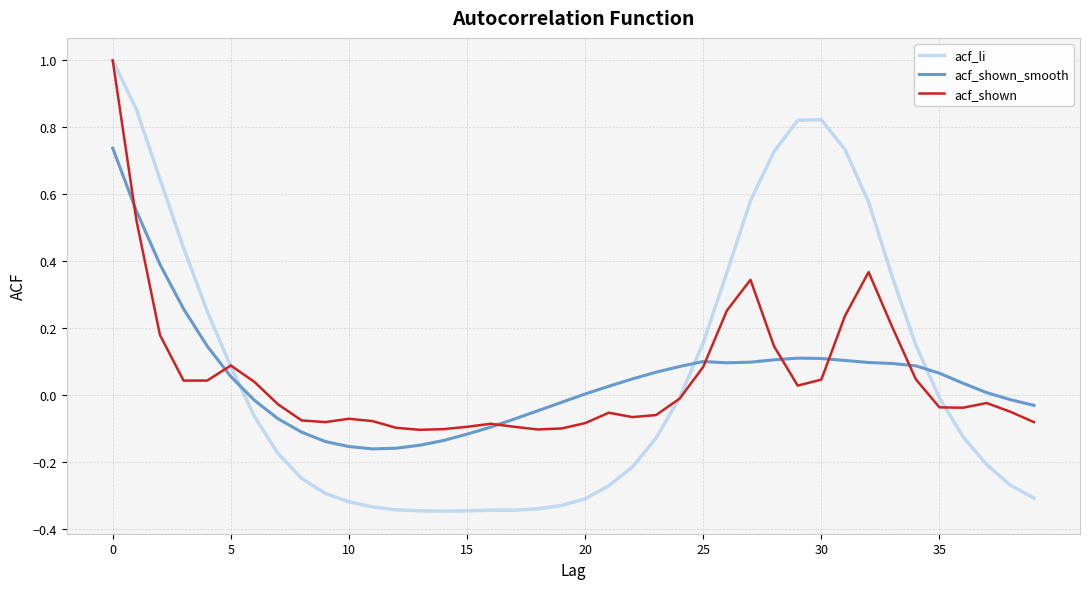

After their last crossing, which series has the higher values: acf_shown_smooth or acf_li?

acf_shown_smooth